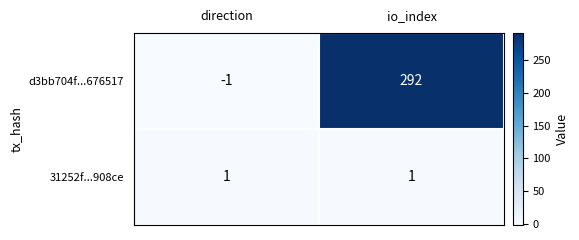

What is the difference between the highest and lowest values at direction?

2